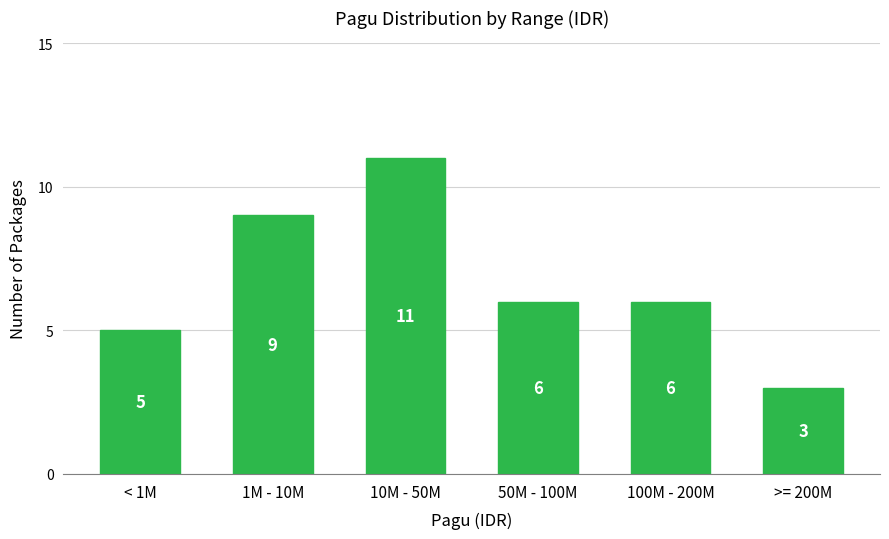

Reading left to right, extract all data points from this chart.

5	9	11	6	6	3